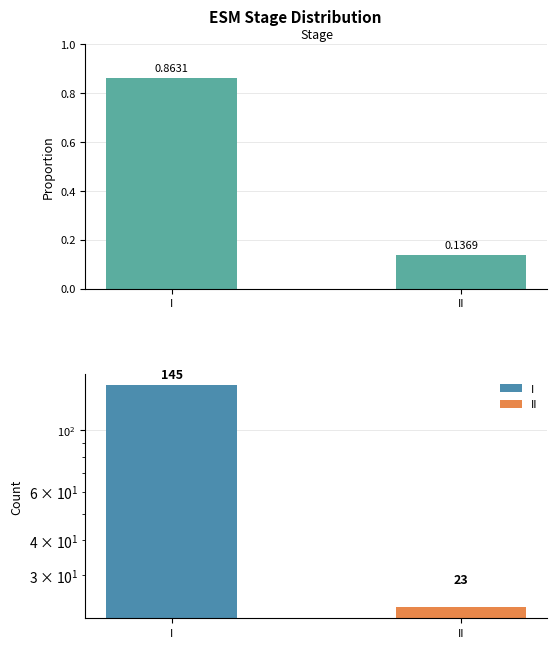

Count the values in the range 0 to 1.

2